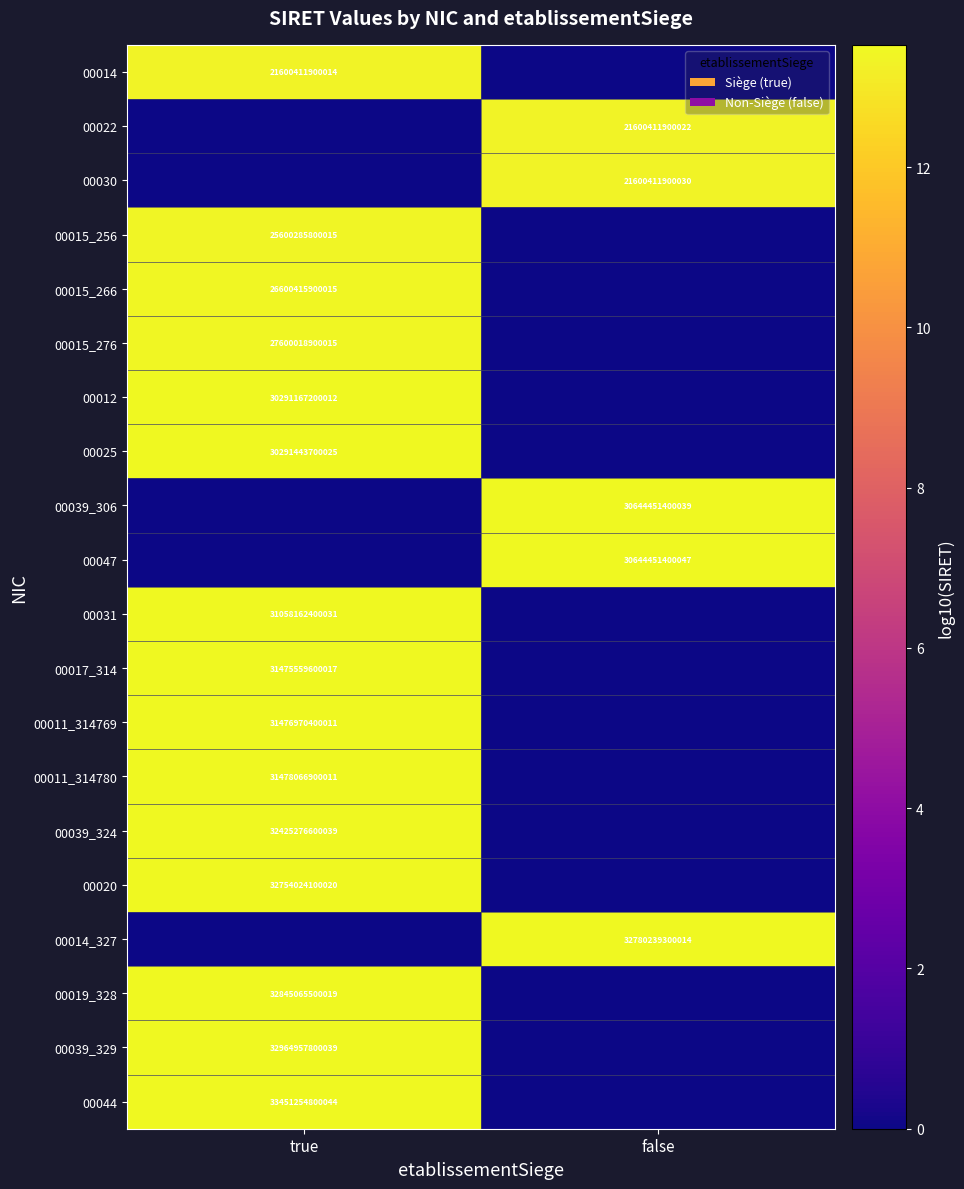

Count the number of categories in the chart.

2